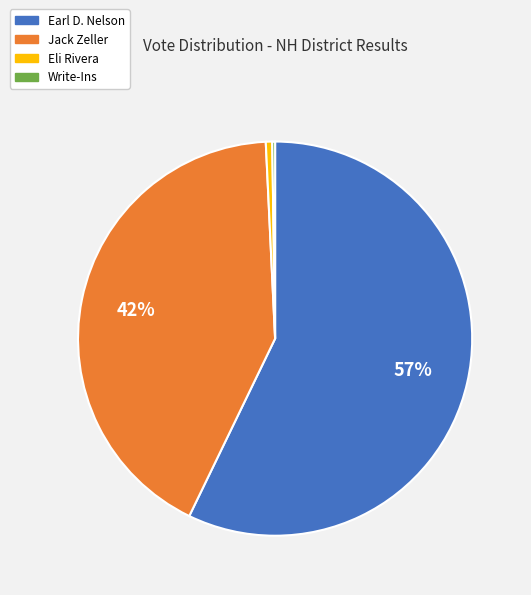

Which slice is the largest?

Earl D. Nelson